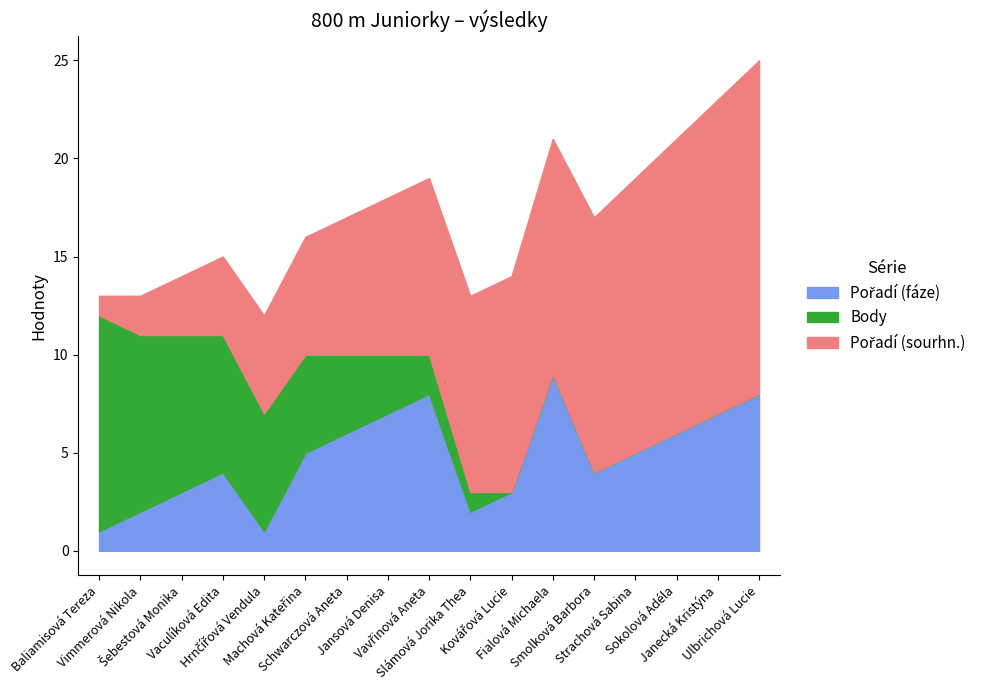

The Pořadí (sourhn.) series shows 4 at Slámová Jorika Thea. True or false?

False